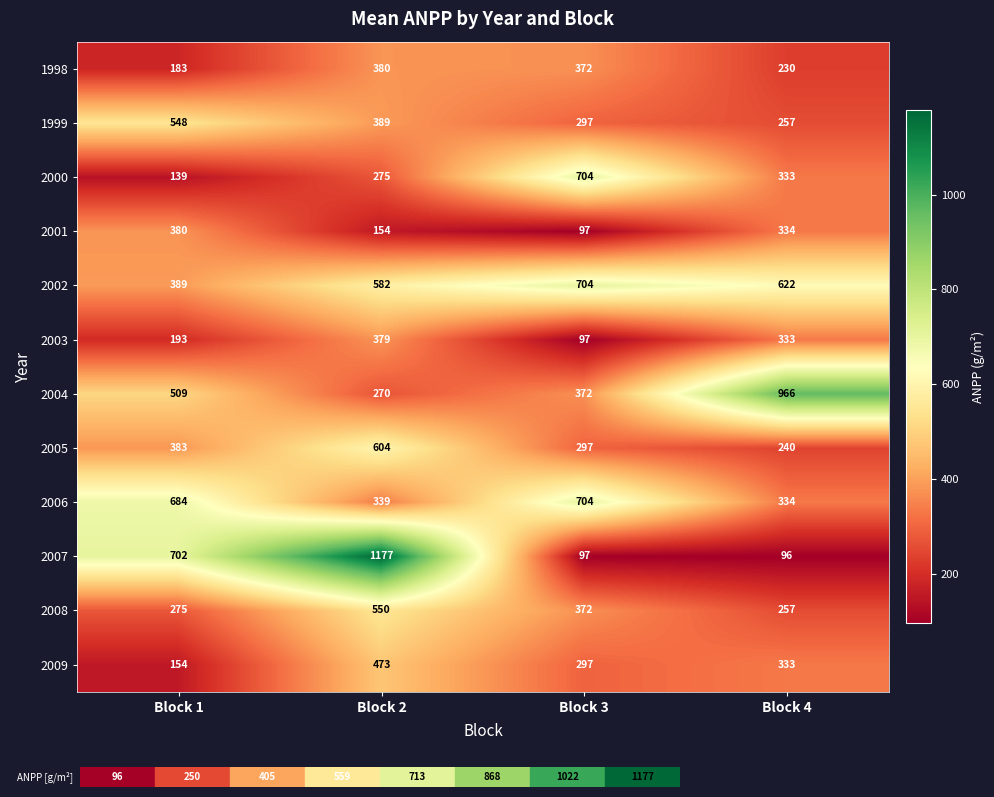

What is the spread (max minus min) of values at Block 4?

870